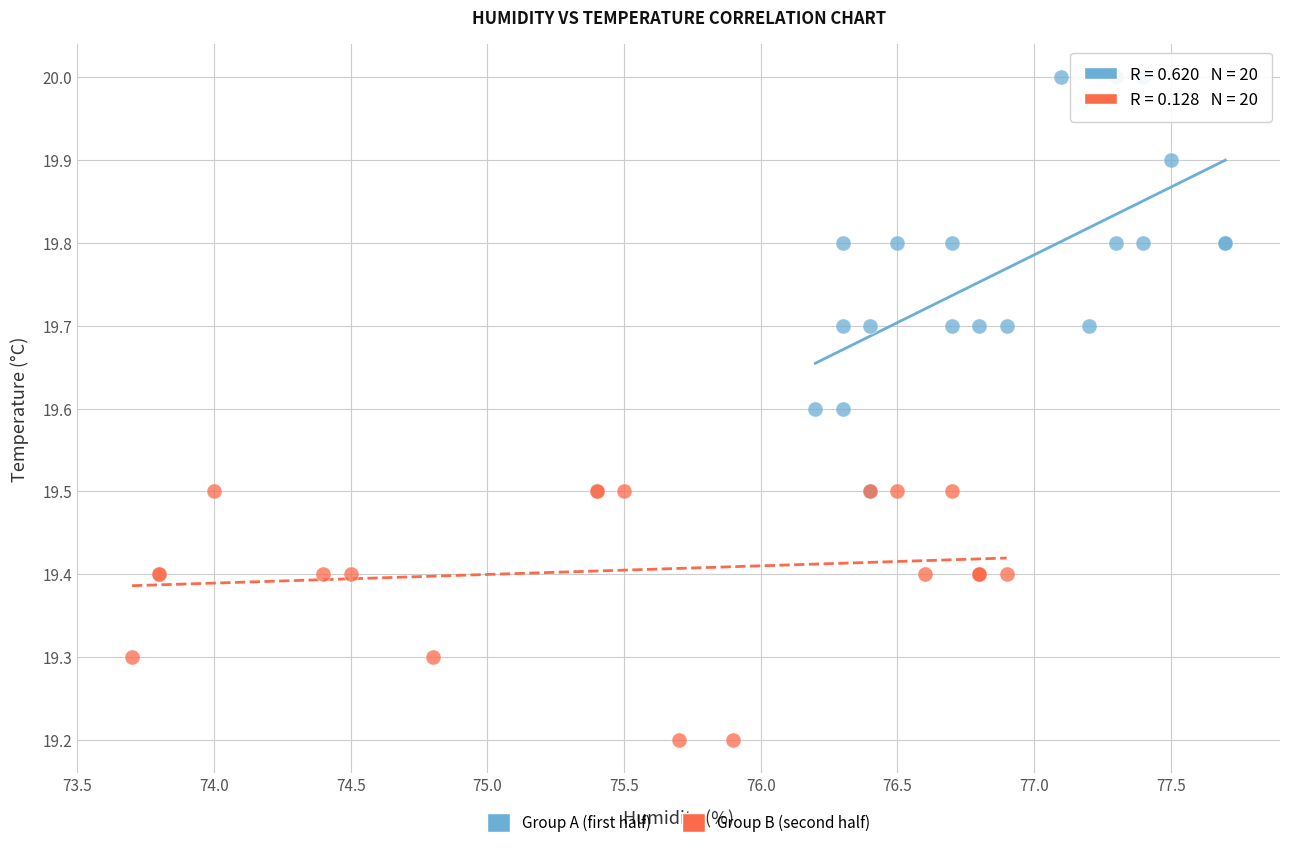

Which series contains the lowest Y value?

Group B (second half)